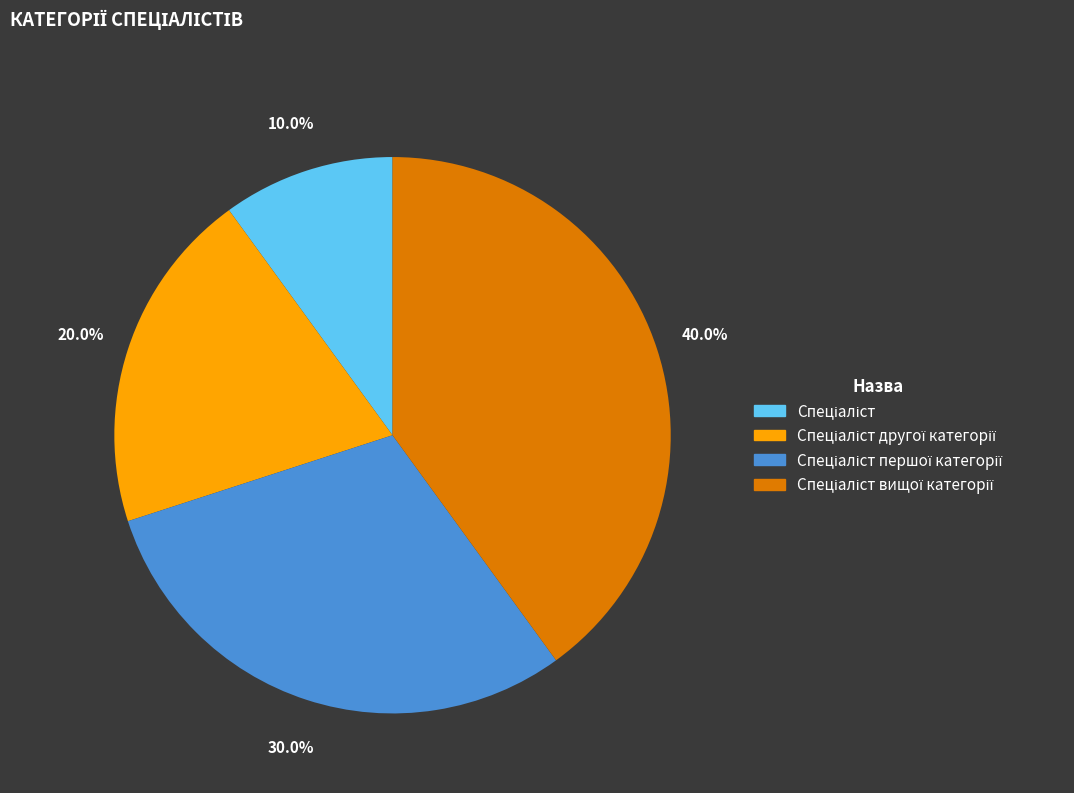

Is there a majority slice in this chart?

No